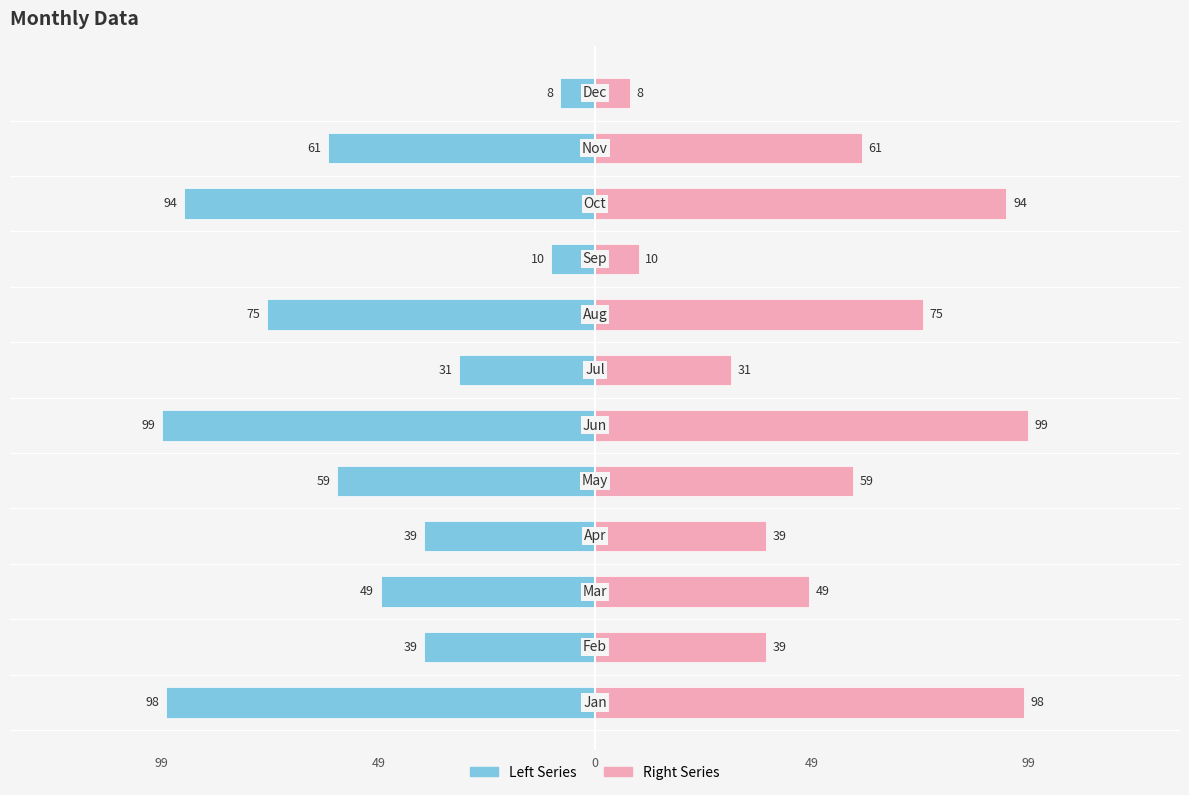

How many groups of bars are there?

12